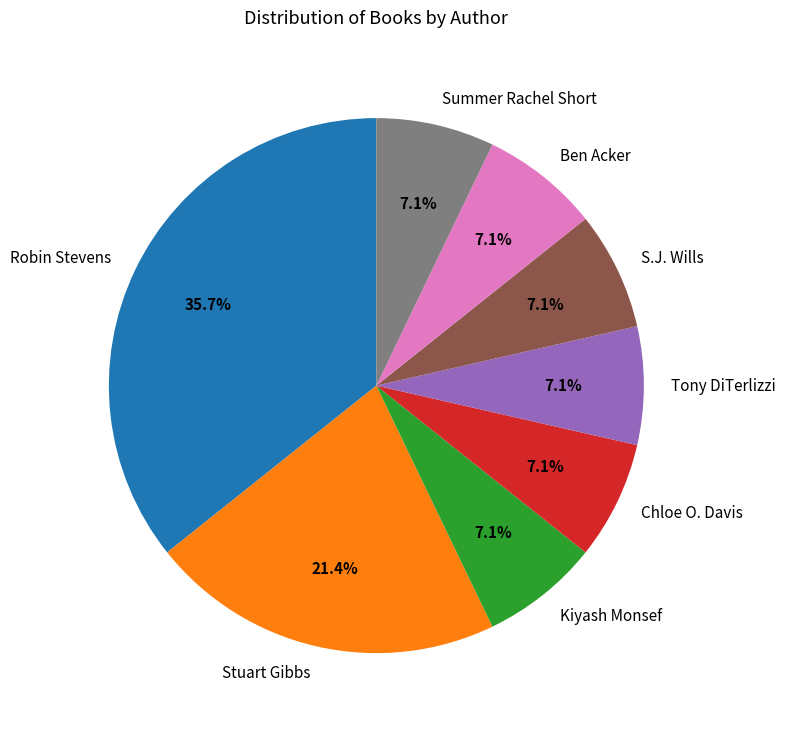

Which slice is the largest?

Robin Stevens